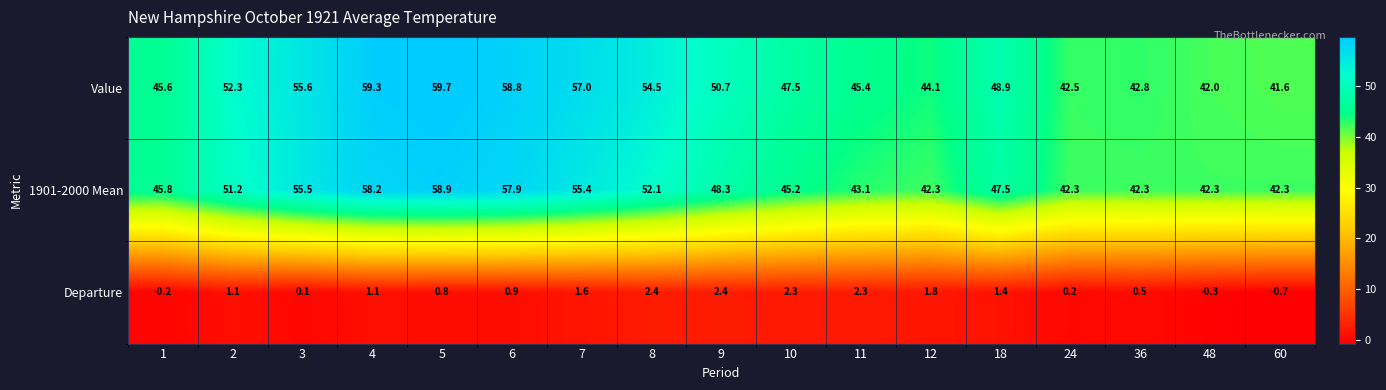

What is the maximum value shown in the chart?

59.7